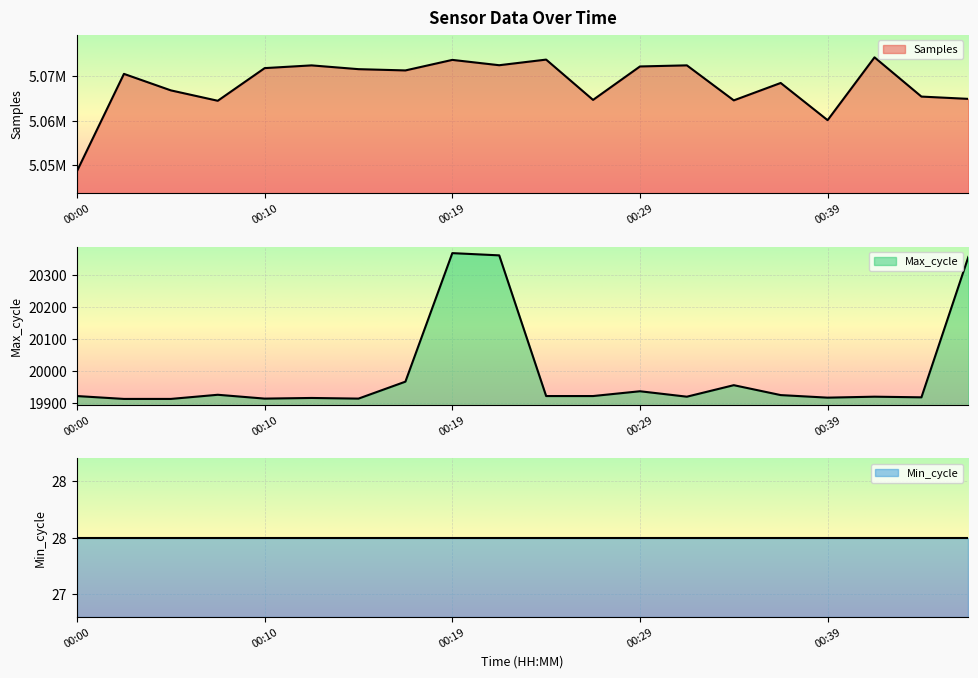

Which series changed the most between 00:00 and 00:05?

Samples